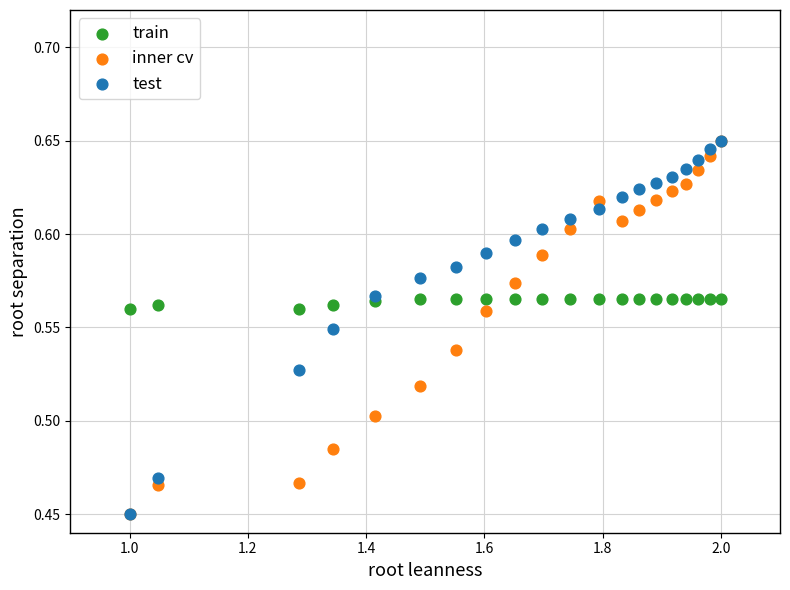

What are all the series names shown in the legend?

train, inner cv, test